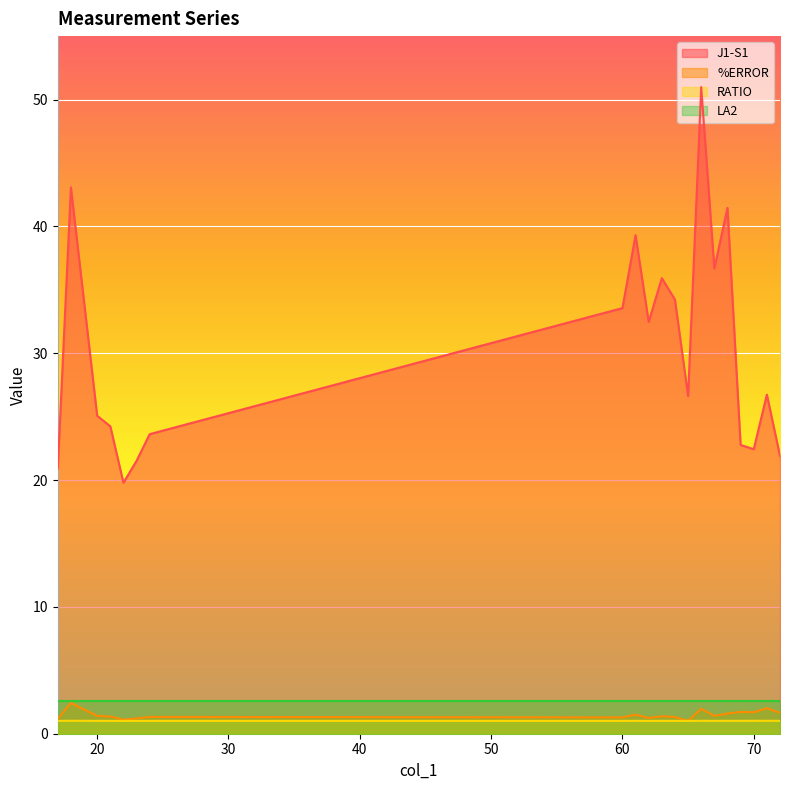

How many lines are shown in the chart?

4